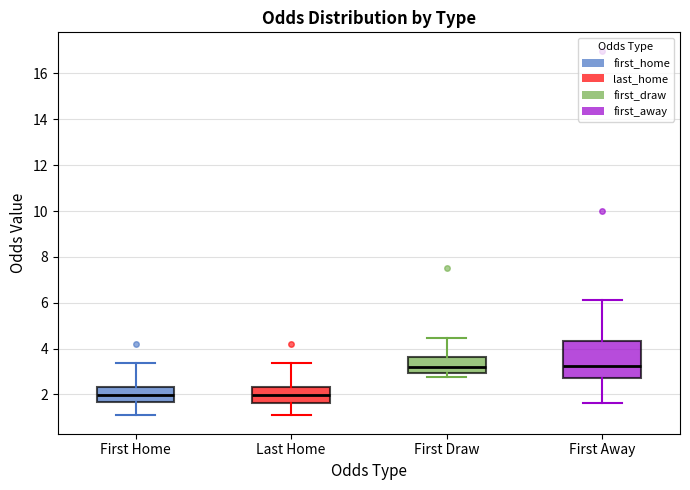

Reading left to right, read every box against the y-axis: the position of its median line, the range the box covers, and the ends of its whiskers. The values are not printed on the chart, so give them approximately, as read against the axis.

First Home: median 2.0, box 1.6 to 2.4, whiskers 1.0 to 3.4
Last Home: median 2.0, box 1.6 to 2.4, whiskers 1.0 to 3.4
First Draw: median 3.2, box 3.0 to 3.6, whiskers 2.8 to 4.4
First Away: median 3.2, box 2.8 to 4.4, whiskers 1.6 to 6.2